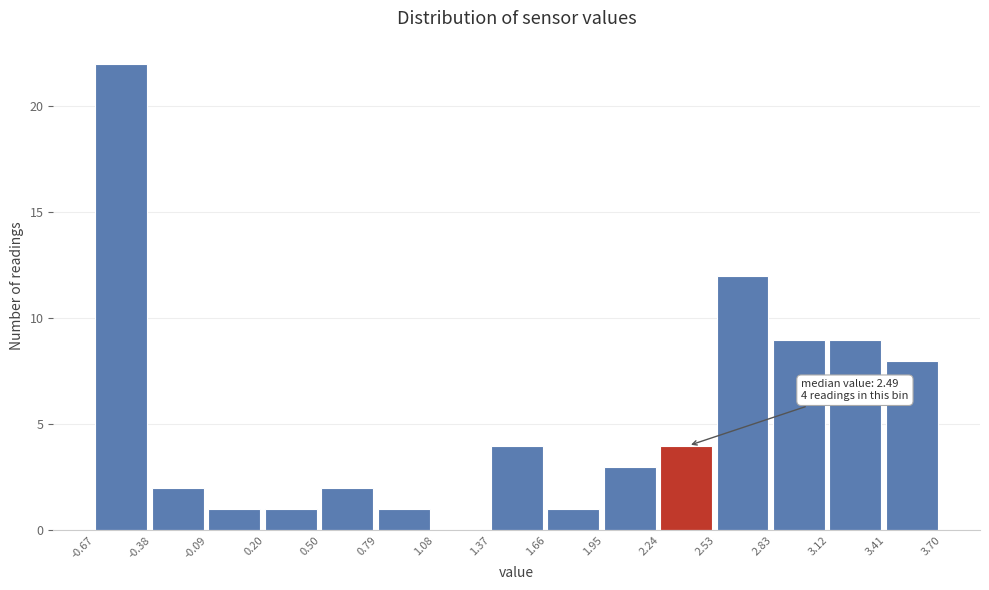

Over which range of the x-axis is the bar tallest?

-0.67 to -0.38